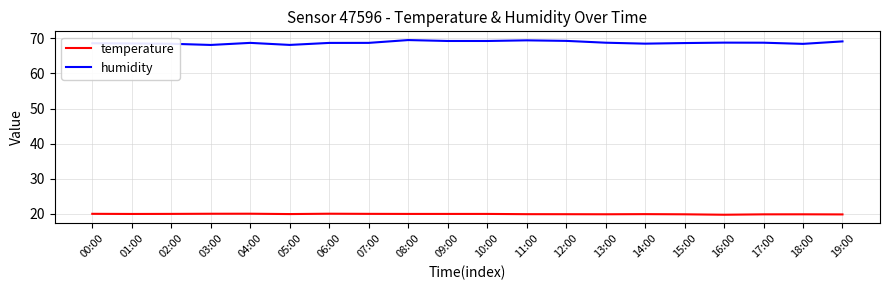

What position from the right is 05:00?

15